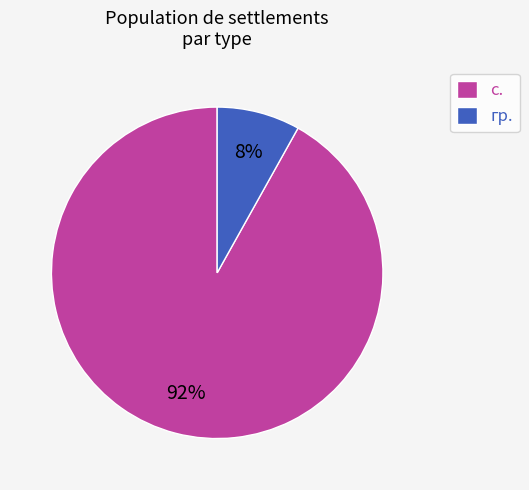

What is the smallest slice in the pie chart?

гр.